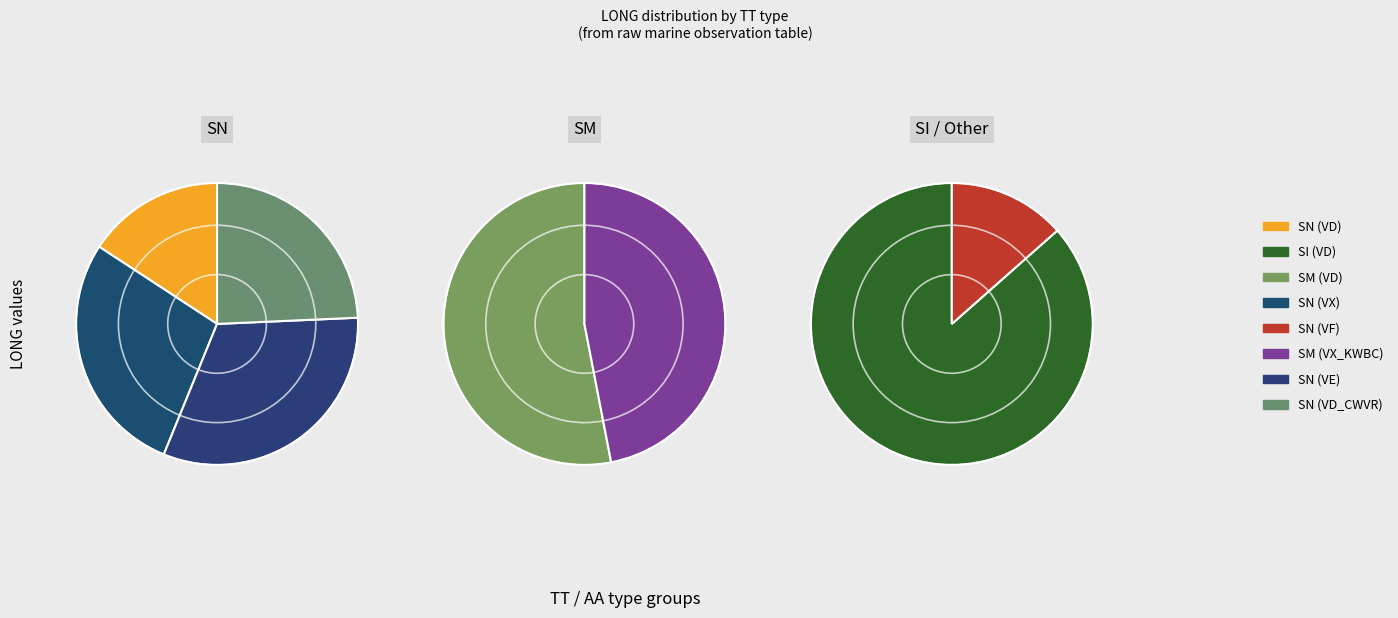

True or false: SN_VX accounts for 28% of the total.

False